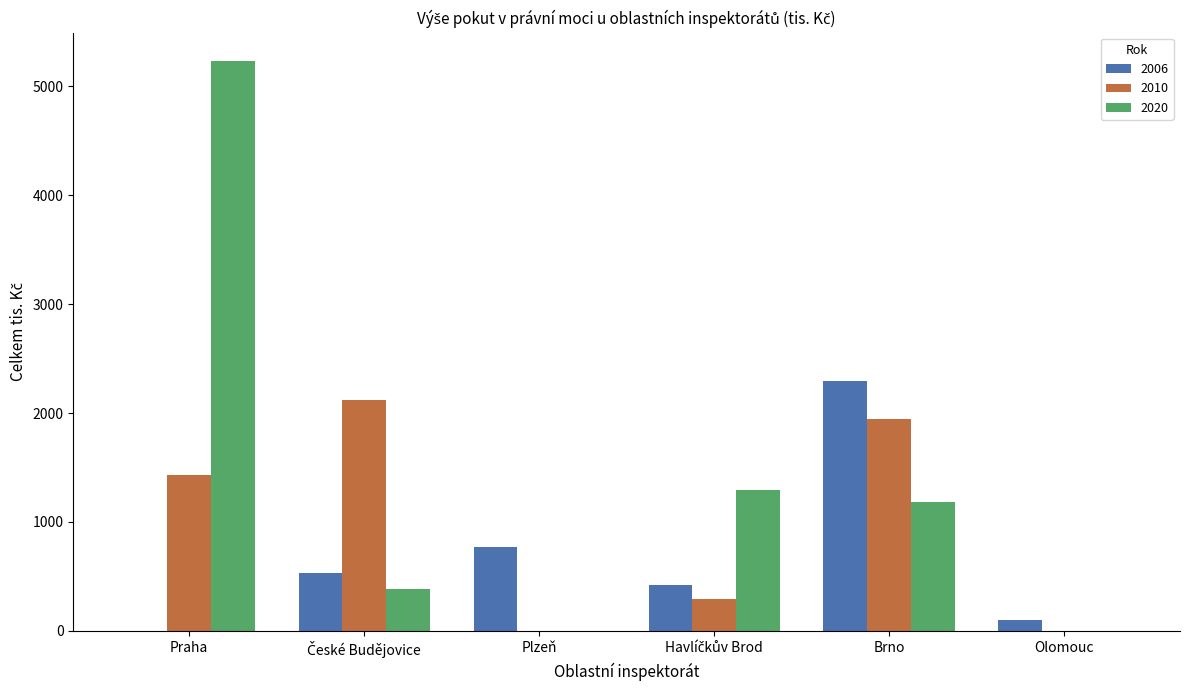

What is the average value of the 2010 series?

964.0